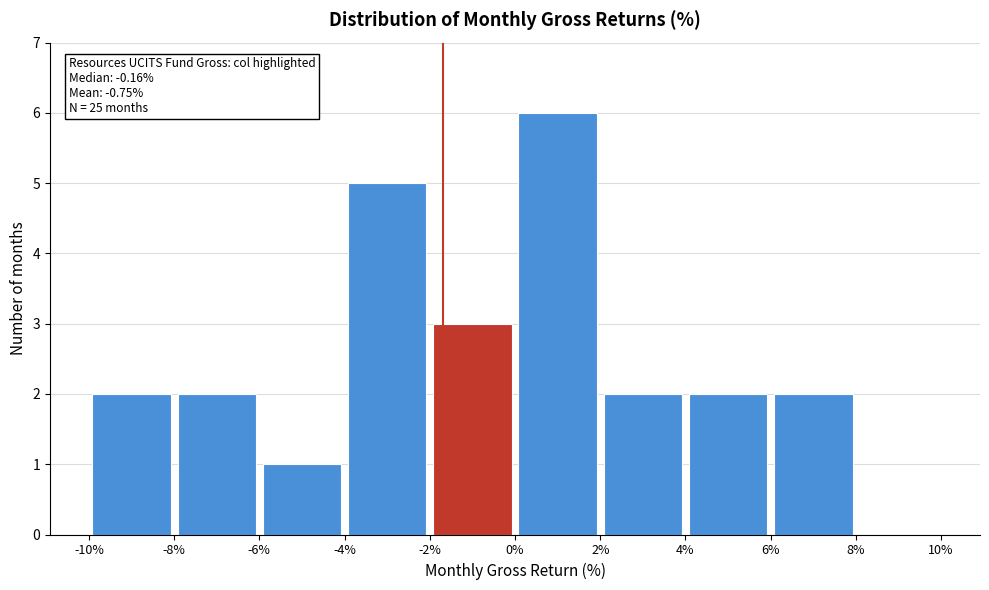

Over which range of the x-axis is the bar tallest?

0% to 2%